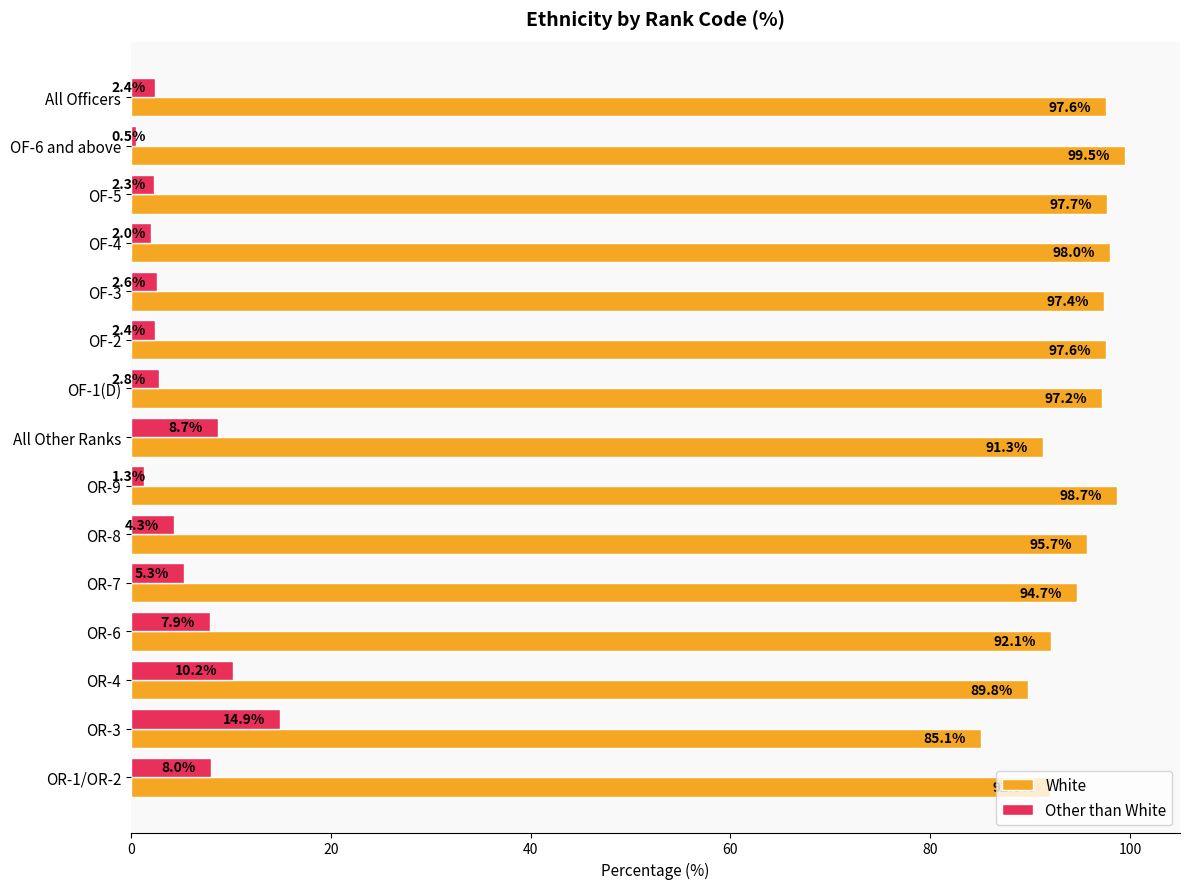

What is the spread (max minus min) of values at OR-8?

91.4